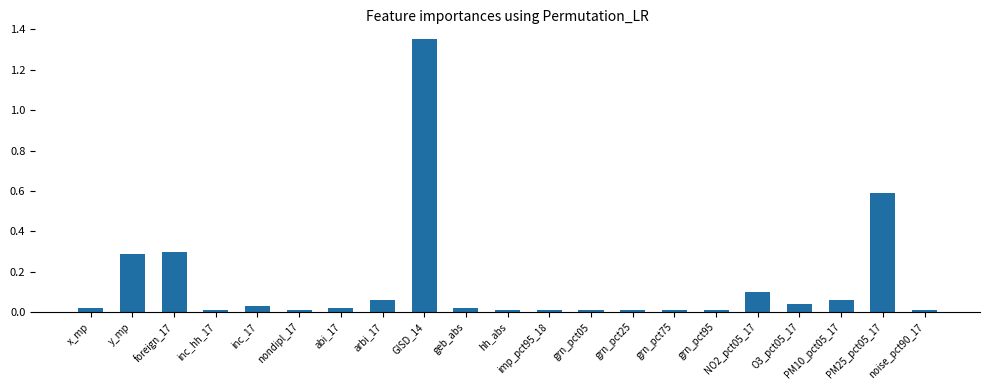

What is the approximate value at PM25_pct05_17?

0.6